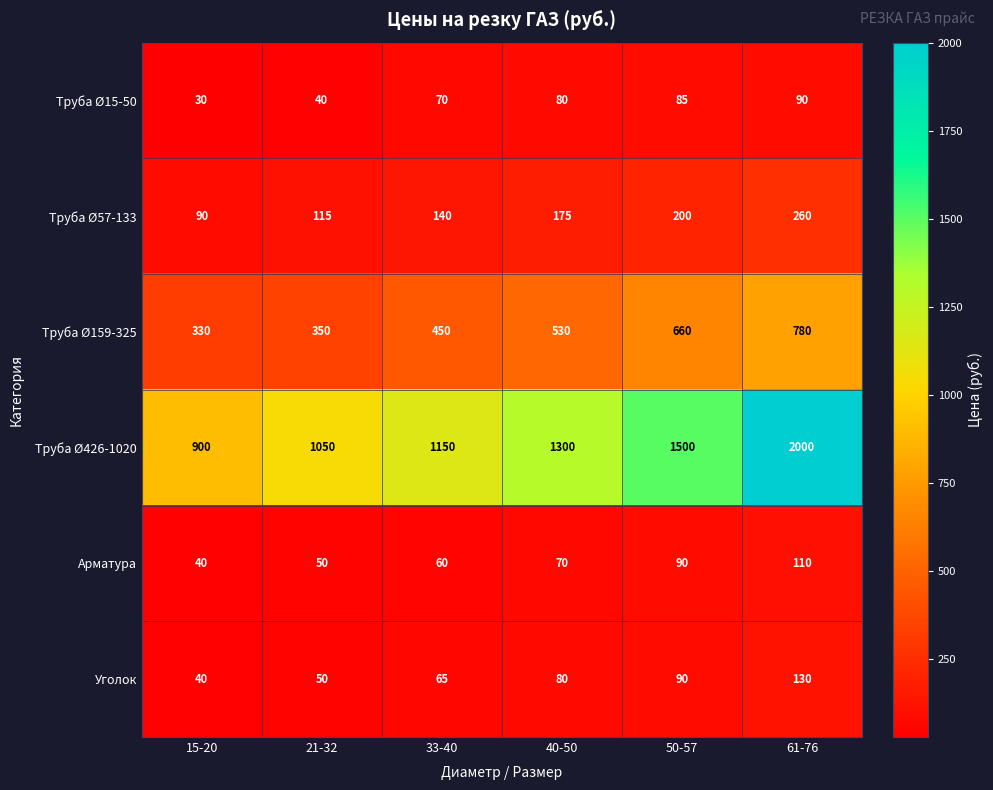

Rank the series at 61-76 from lowest to highest value.

Труба Ø15-50, Арматура, Уголок, Труба Ø57-133, Труба Ø159-325, Труба Ø426-1020